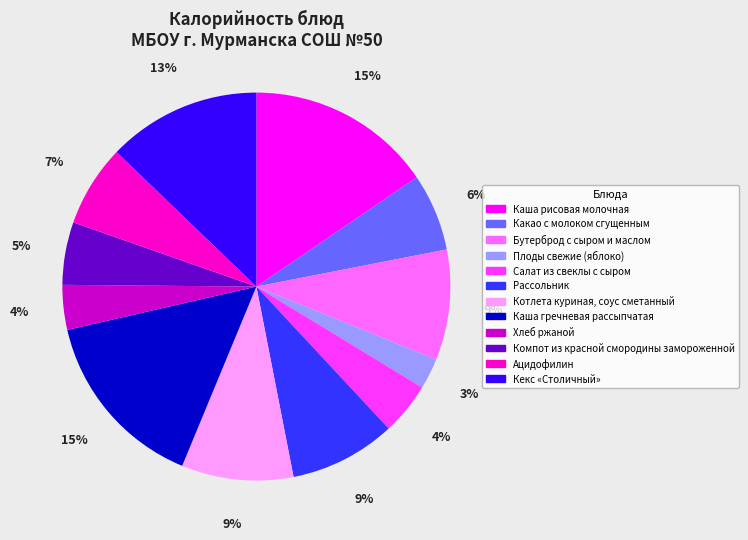

To the nearest percent, what is the average slice percentage?

8%